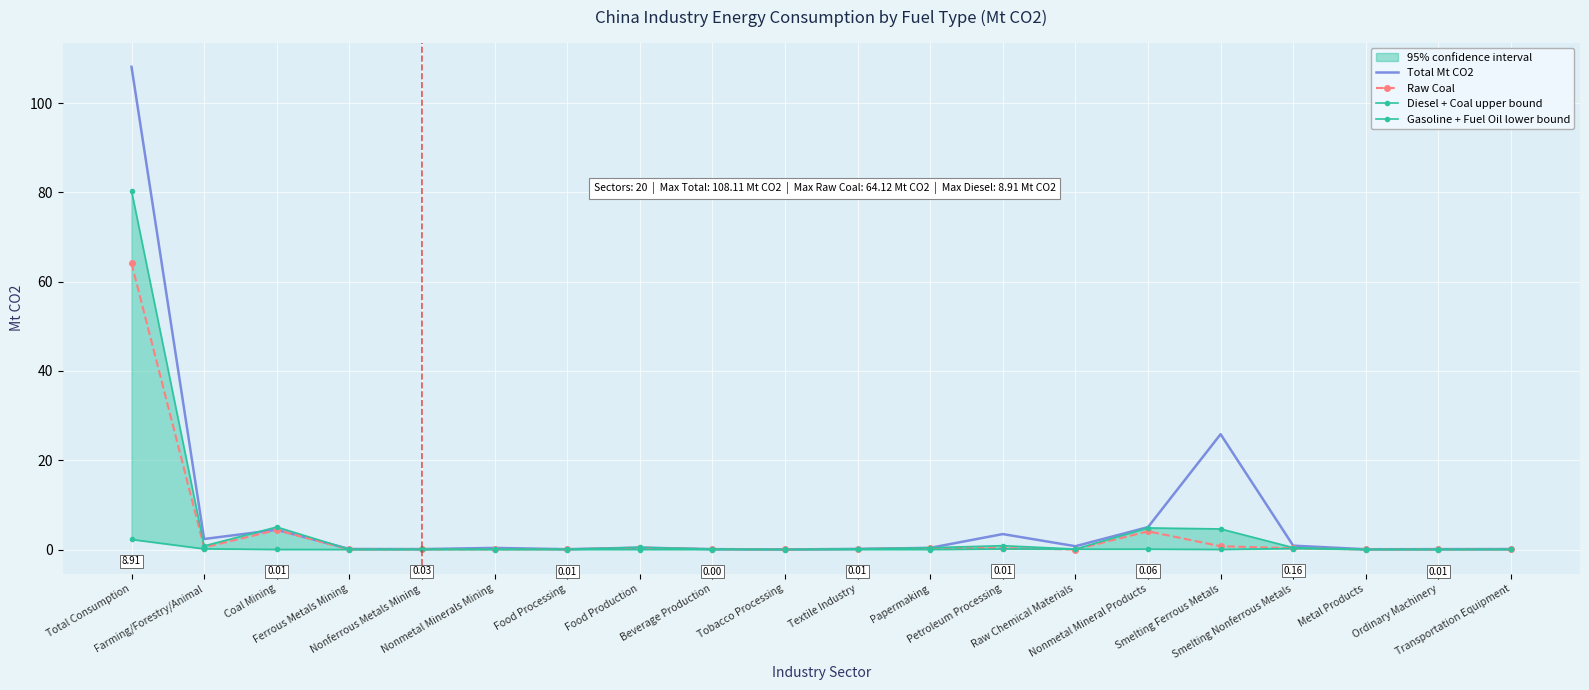

How many interior local valleys does the Diesel + Coal upper bound series have?

6